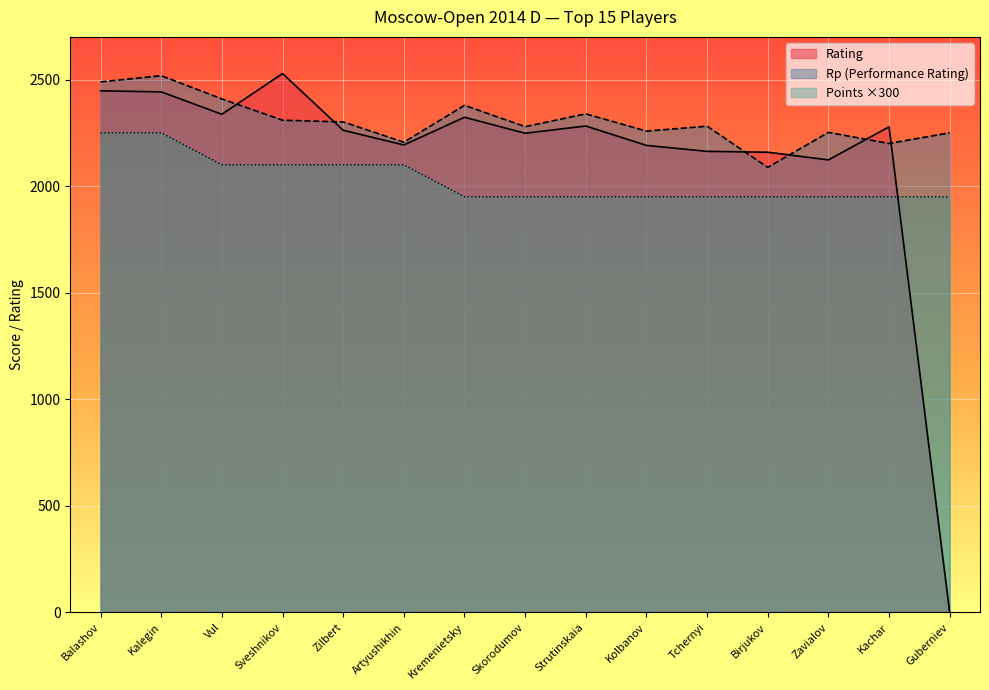

How many data points in Rating are less than 2262?

7